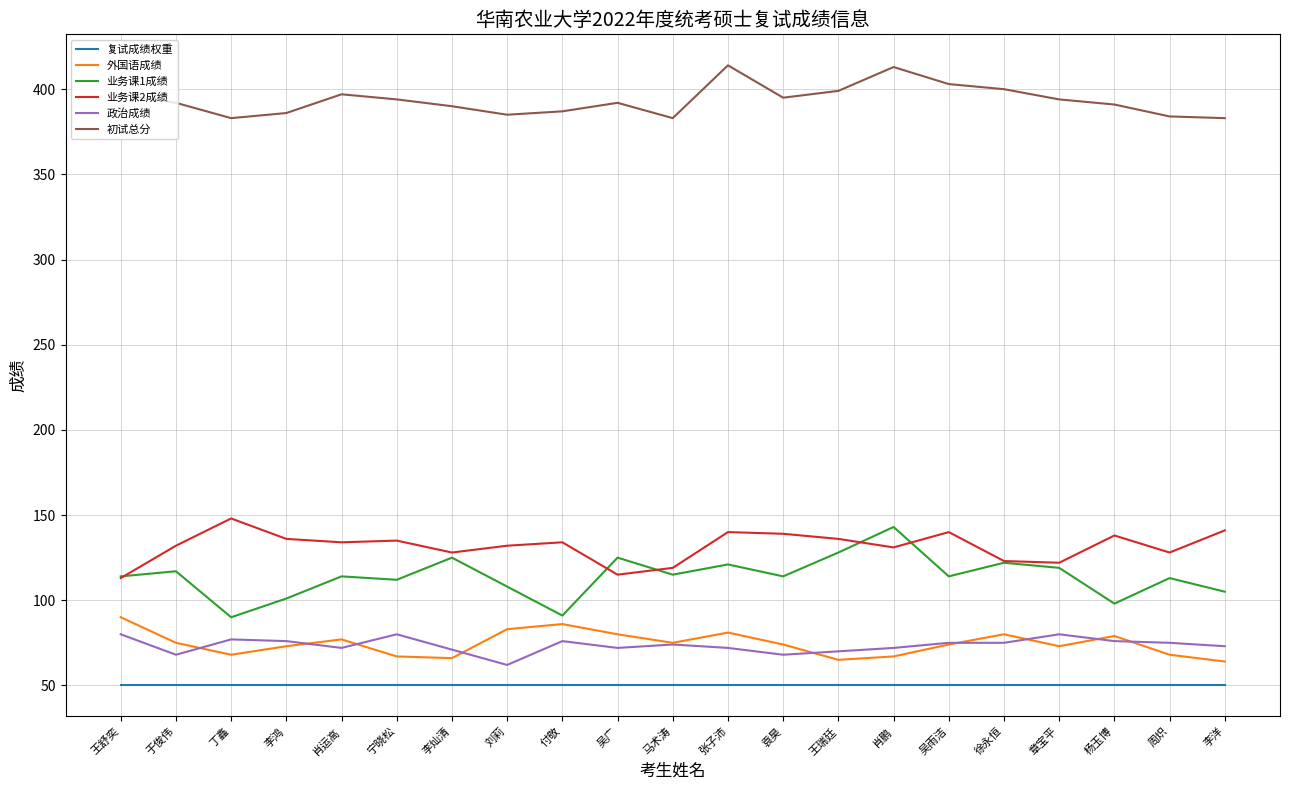

In 业务课2成绩, how many points are higher than both neighbors (excluding endpoints)?

6